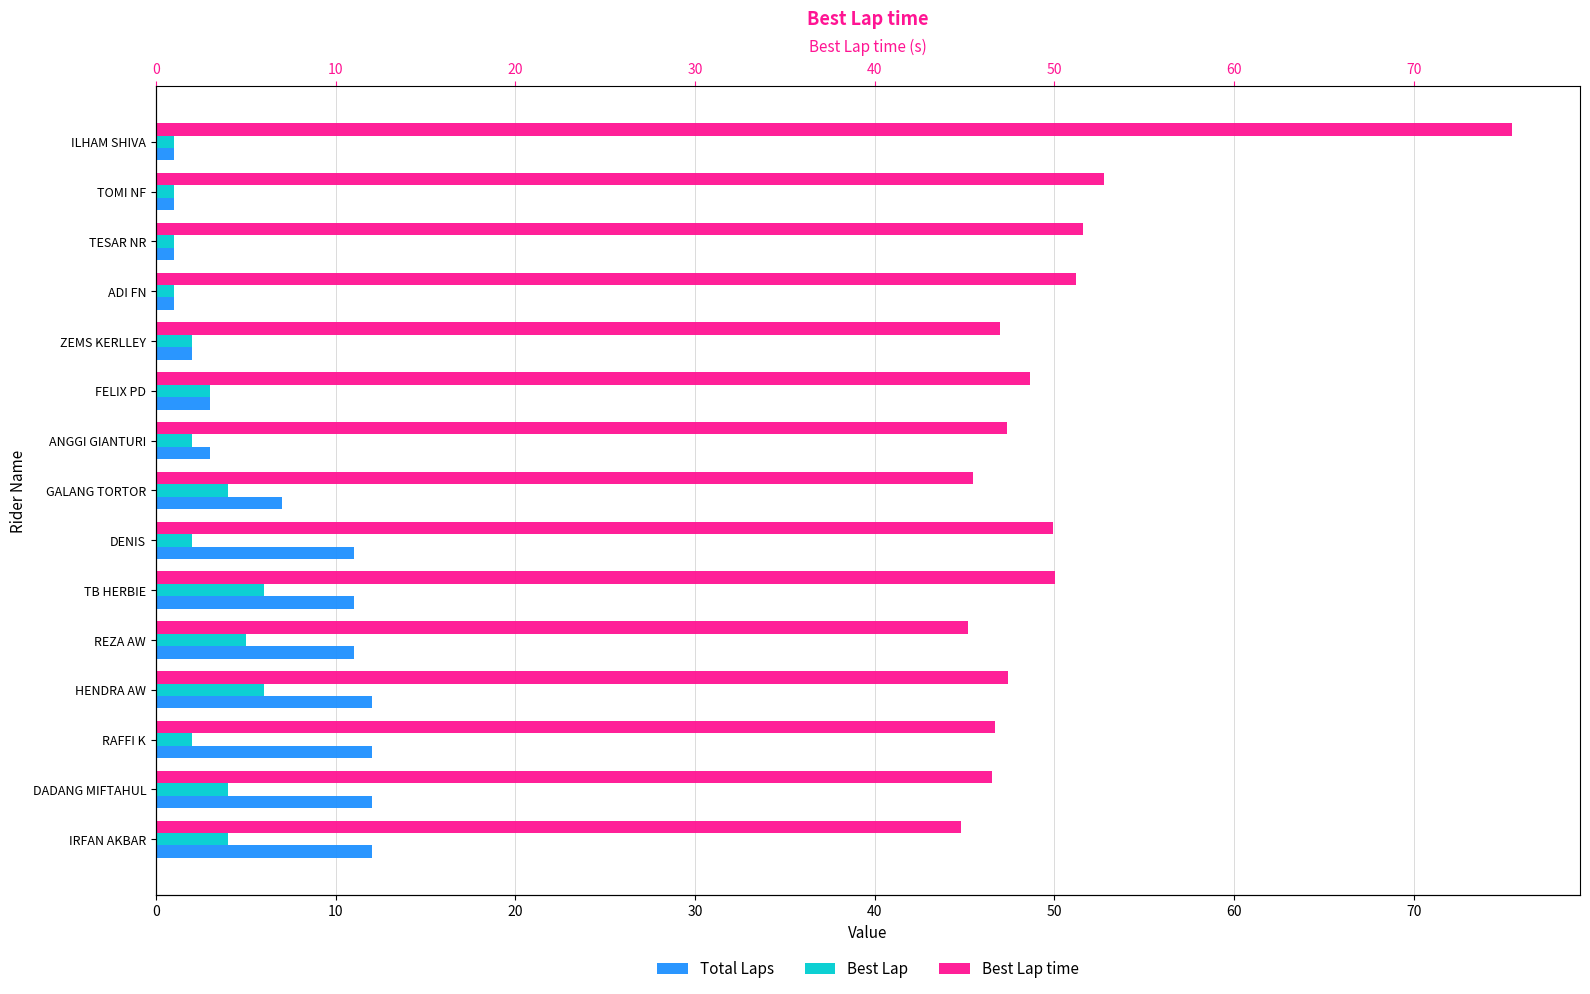

What are all the series names shown in the legend?

Total Laps, Best Lap, Best Lap time